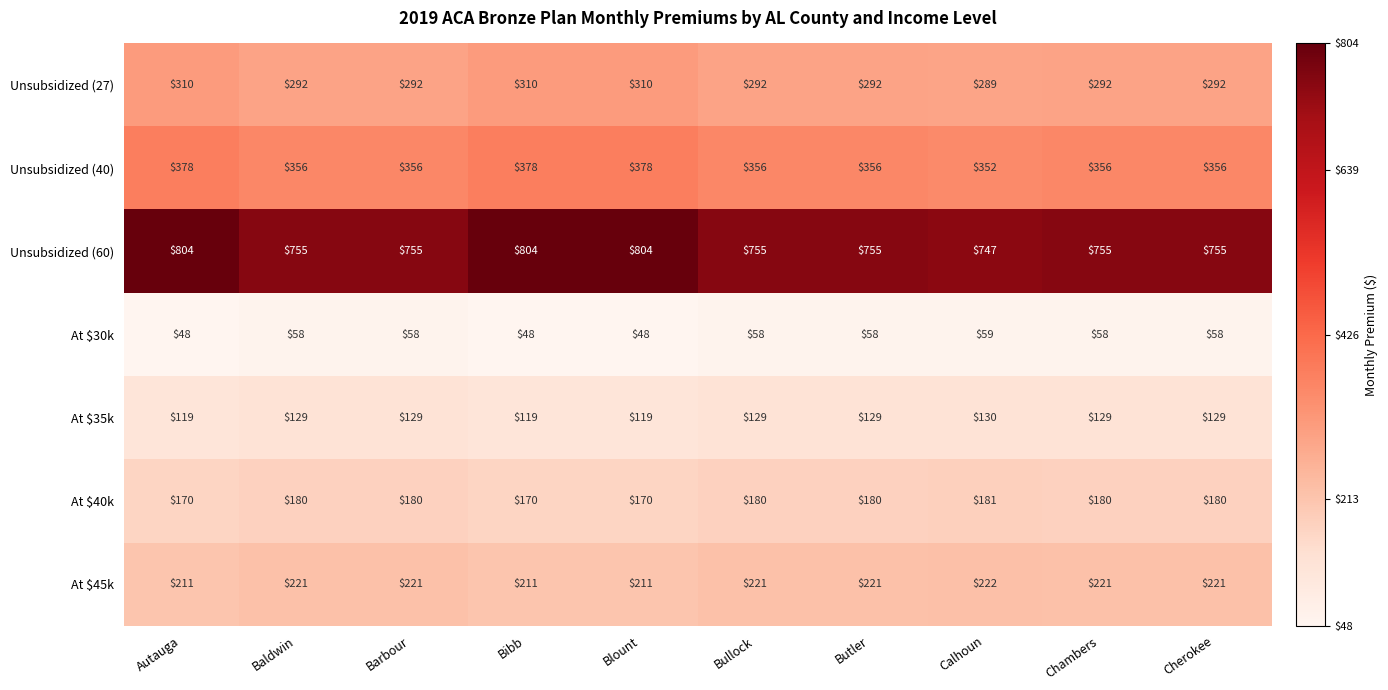

Which series has the widest spread of values?

Unsubsidized (60)